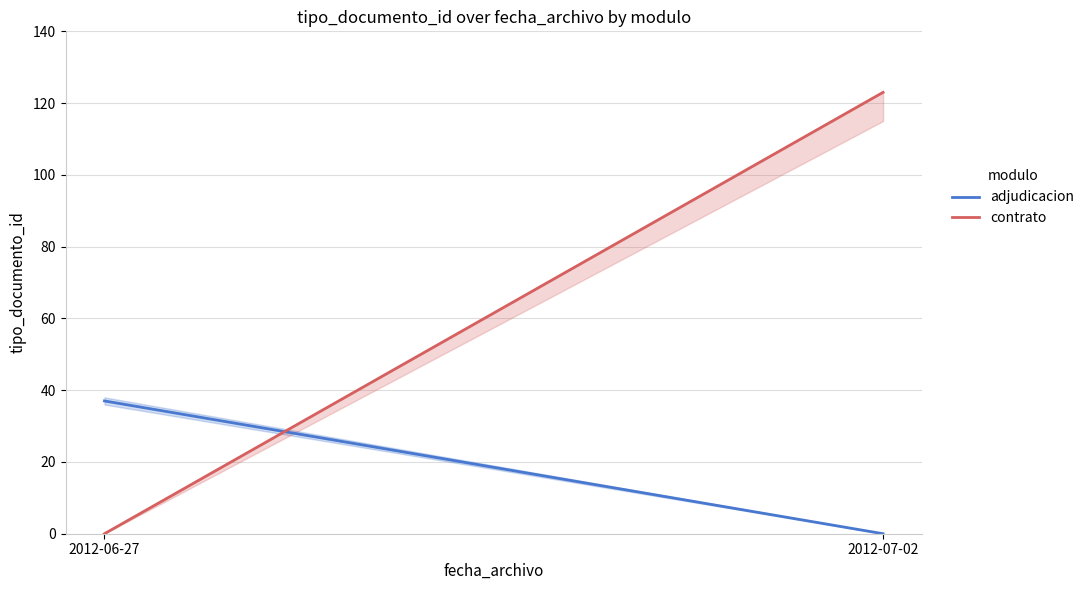

At which label is contrato closest to 61?

2012-06-27